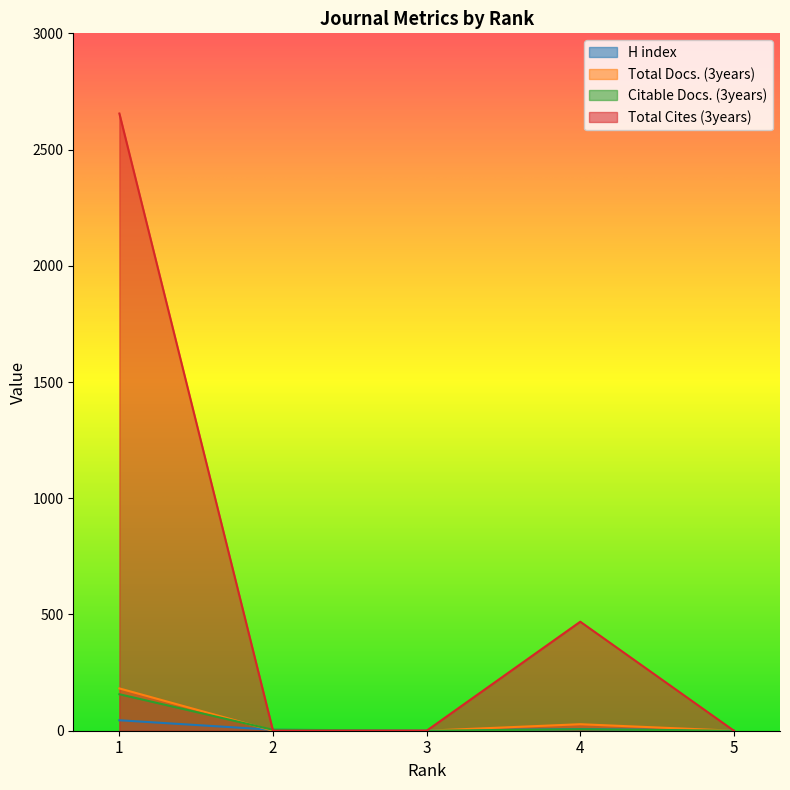

At which category does Total Cites (3years) reach its first local peak?

4